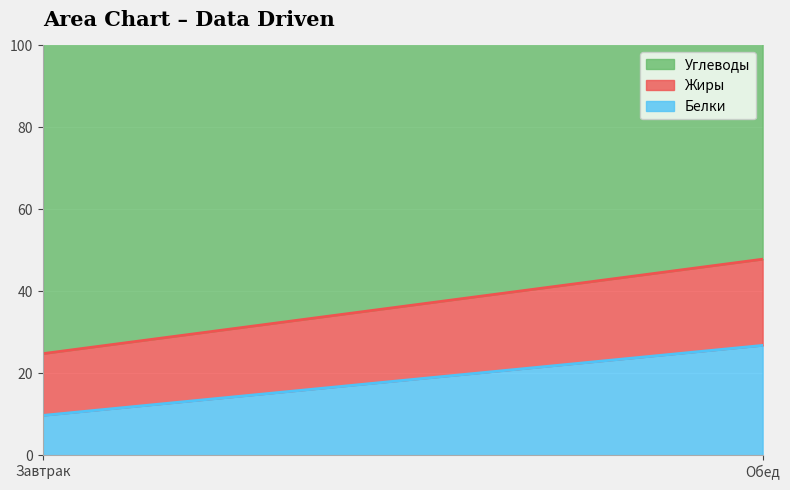

What is the difference between the Белки values at Завтрак and Обед?

17.1